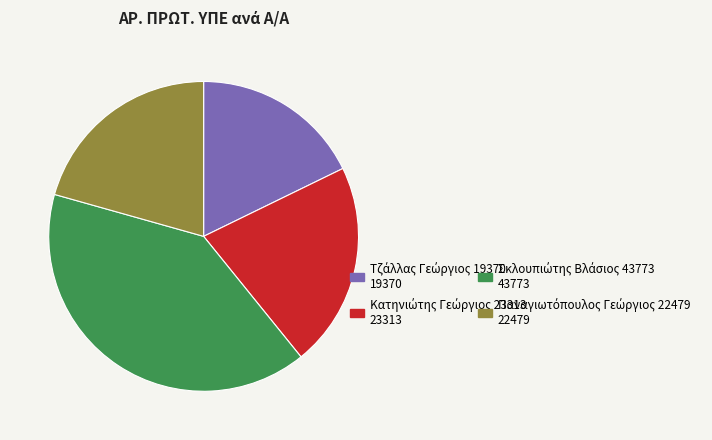

Is there any slice that represents more than half of the pie?

No